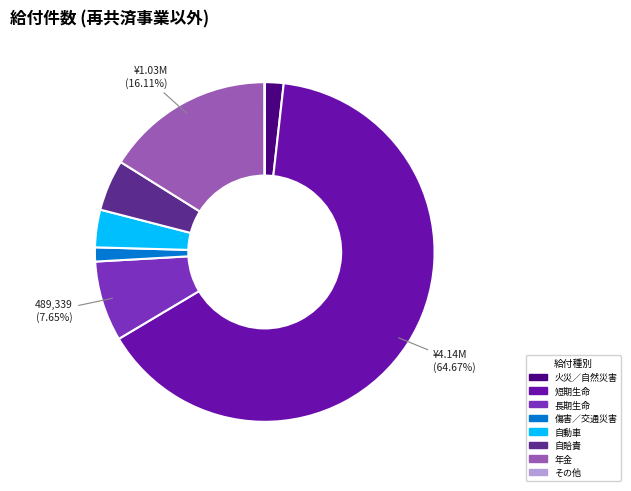

True or false: 火災／自然災害 accounts for 2% of the total.

True